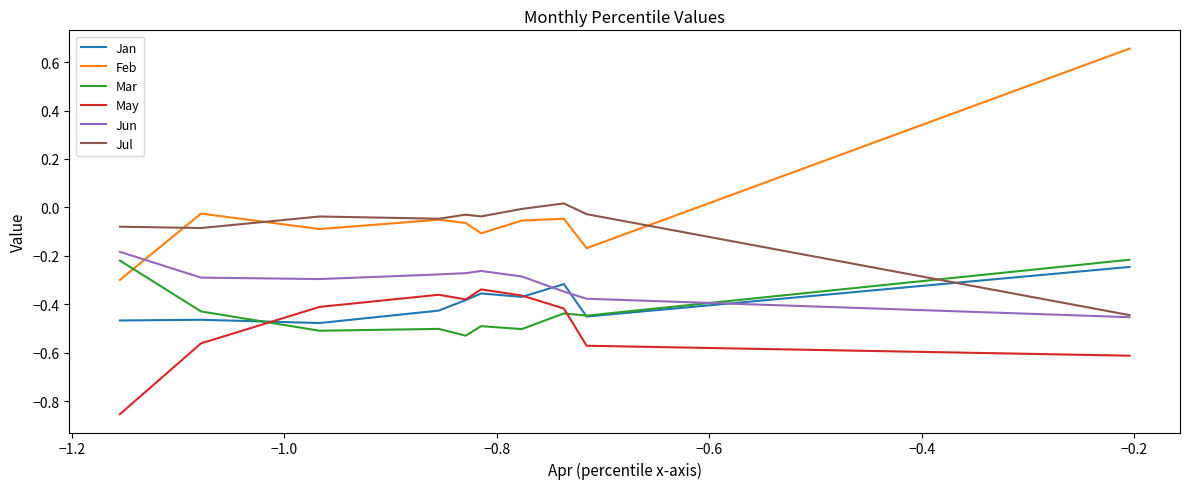

How many positive values does the Jul series have?

1